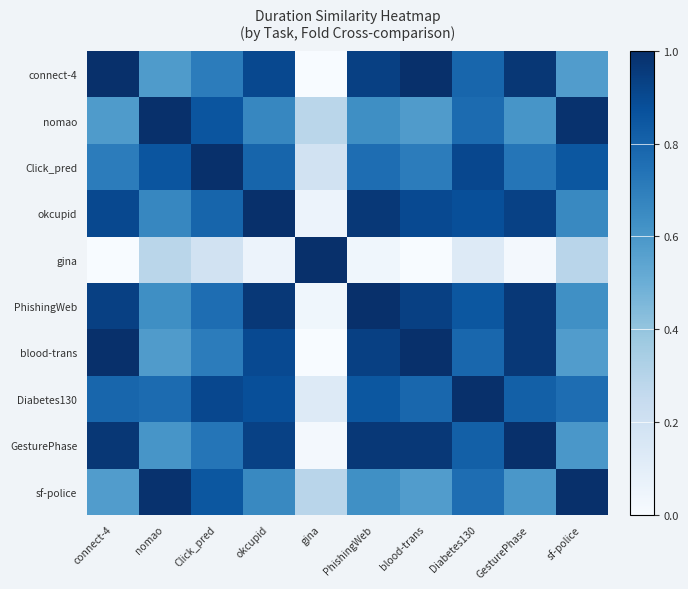

Reading left to right, what are all the values shown in this chart?

connect-4: connect-4=1.0	nomao=0.6	Click_pred=0.7	okcupid=0.9	gina=0.0	PhishingWeb=0.9	blood-trans=1.0	Diabetes130=0.8	GesturePhase=1.0	sf-police=0.6
nomao: connect-4=0.6	nomao=1.0	Click_pred=0.9	okcupid=0.7	gina=0.3	PhishingWeb=0.6	blood-trans=0.6	Diabetes130=0.8	GesturePhase=0.6	sf-police=1.0
Click_pred: connect-4=0.7	nomao=0.9	Click_pred=1.0	okcupid=0.8	gina=0.2	PhishingWeb=0.8	blood-trans=0.7	Diabetes130=0.9	GesturePhase=0.7	sf-police=0.8
okcupid: connect-4=0.9	nomao=0.7	Click_pred=0.8	okcupid=1.0	gina=0.1	PhishingWeb=1.0	blood-trans=0.9	Diabetes130=0.9	GesturePhase=0.9	sf-police=0.7
gina: connect-4=0.0	nomao=0.3	Click_pred=0.2	okcupid=0.1	gina=1.0	PhishingWeb=0.0	blood-trans=0.0	Diabetes130=0.1	GesturePhase=0.0	sf-police=0.3
PhishingWeb: connect-4=0.9	nomao=0.6	Click_pred=0.8	okcupid=1.0	gina=0.0	PhishingWeb=1.0	blood-trans=0.9	Diabetes130=0.8	GesturePhase=1.0	sf-police=0.6
blood-trans: connect-4=1.0	nomao=0.6	Click_pred=0.7	okcupid=0.9	gina=0.0	PhishingWeb=0.9	blood-trans=1.0	Diabetes130=0.8	GesturePhase=1.0	sf-police=0.6
Diabetes130: connect-4=0.8	nomao=0.8	Click_pred=0.9	okcupid=0.9	gina=0.1	PhishingWeb=0.8	blood-trans=0.8	Diabetes130=1.0	GesturePhase=0.8	sf-police=0.8
GesturePhase: connect-4=1.0	nomao=0.6	Click_pred=0.7	okcupid=0.9	gina=0.0	PhishingWeb=1.0	blood-trans=1.0	Diabetes130=0.8	GesturePhase=1.0	sf-police=0.6
sf-police: connect-4=0.6	nomao=1.0	Click_pred=0.8	okcupid=0.7	gina=0.3	PhishingWeb=0.6	blood-trans=0.6	Diabetes130=0.8	GesturePhase=0.6	sf-police=1.0